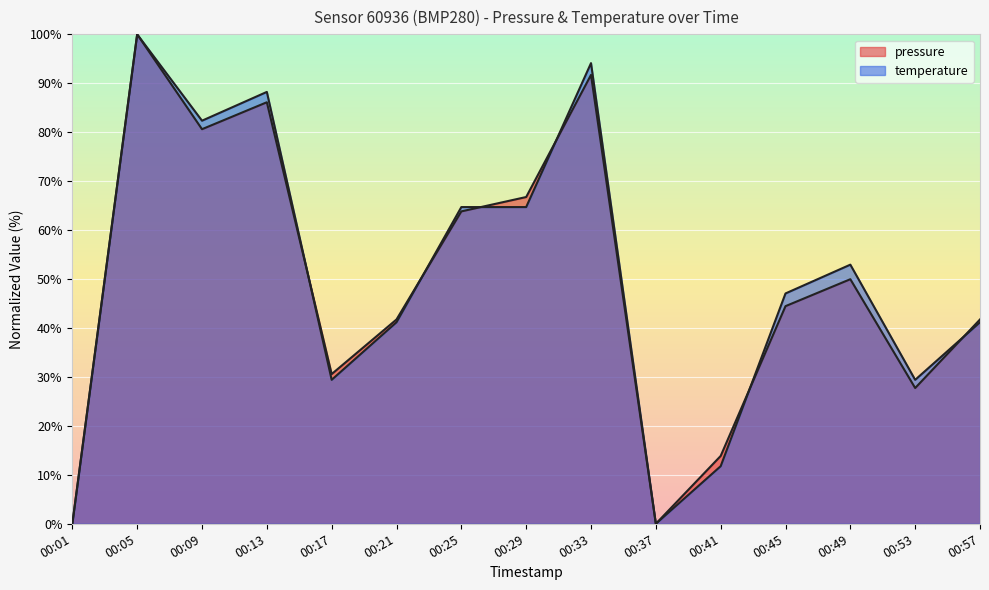

The value of temperature at 00:57 is 69.8. True or false?

False